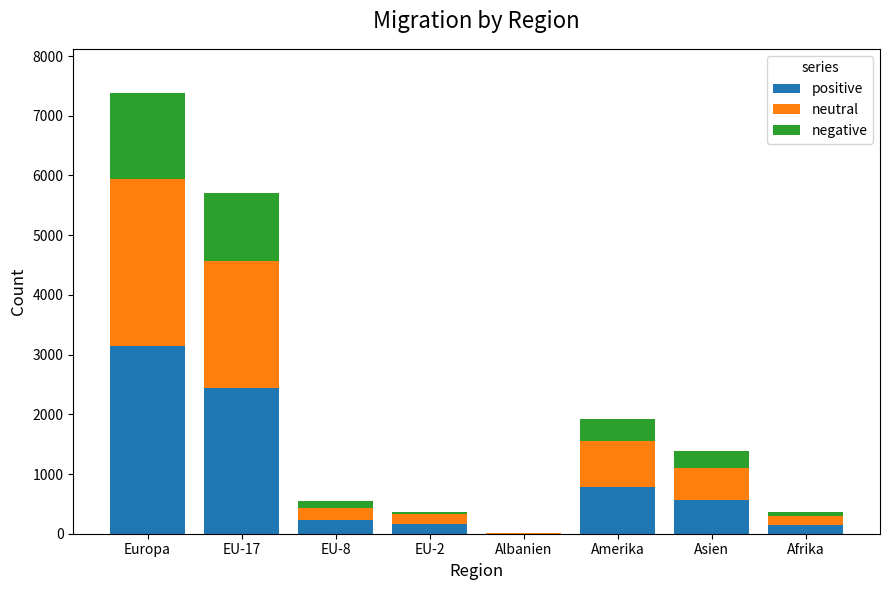

What is the sum of all positive values?

7475